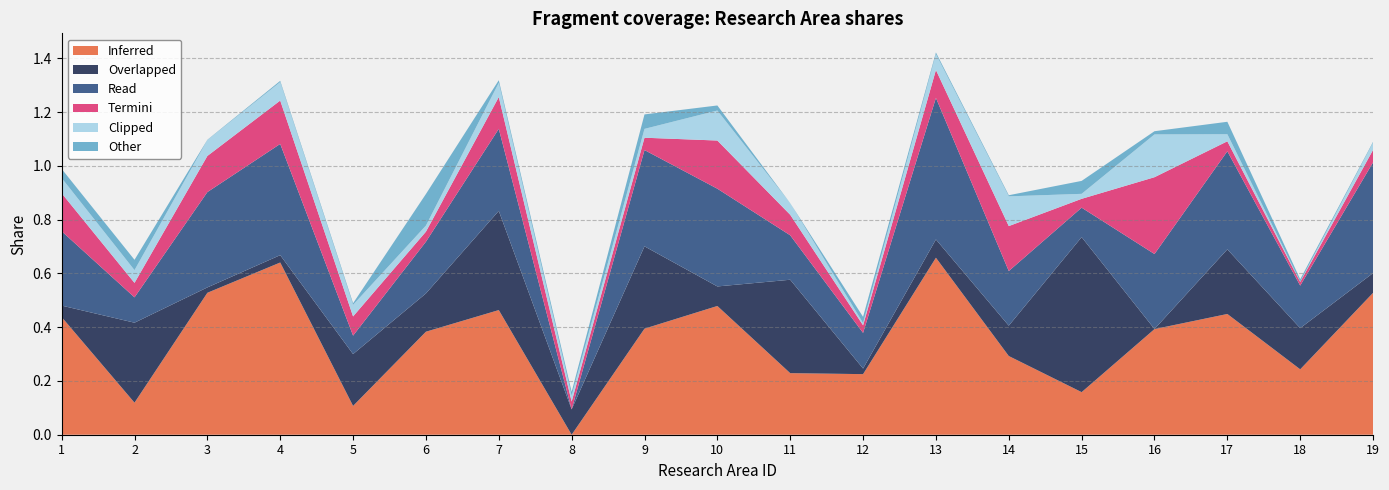

Reading left to right, extract all data points from this chart.

情報41: 1=0.4	2=0.1	3=0.5	4=0.6	5=0.1	6=0.4	7=0.5	8=0.0	9=0.4	10=0.5	11=0.2	12=0.2	13=0.7	14=0.3	15=0.2	16=0.4	17=0.4	18=0.2	19=0.5
情報47: 1=0.3	2=0.1	3=0.4	4=0.4	5=0.1	6=0.2	7=0.3	8=0.0	9=0.4	10=0.4	11=0.2	12=0.1	13=0.5	14=0.2	15=0.1	16=0.3	17=0.4	18=0.2	19=0.4
情報49: 1=0.0	2=0.0	3=0.0	4=0.0	5=0.0	6=0.1	7=0.0	8=0.0	9=0.1	10=0.0	11=0.0	12=0.0	13=0.0	14=0.0	15=0.0	16=0.0	17=0.0	18=0.0	19=0.0
情報43: 1=0.1	2=0.1	3=0.1	4=0.2	5=0.1	6=0.0	7=0.1	8=0.0	9=0.0	10=0.2	11=0.1	12=0.0	13=0.1	14=0.2	15=0.0	16=0.3	17=0.0	18=0.0	19=0.0
情報48: 1=0.1	2=0.0	3=0.1	4=0.1	5=0.0	6=0.0	7=0.1	8=0.0	9=0.0	10=0.1	11=0.0	12=0.0	13=0.1	14=0.1	15=0.0	16=0.2	17=0.0	18=0.0	19=0.0
情報52: 1=0.0	2=0.3	3=0.0	4=0.0	5=0.2	6=0.1	7=0.4	8=0.1	9=0.3	10=0.1	11=0.3	12=0.0	13=0.1	14=0.1	15=0.6	16=0.0	17=0.2	18=0.2	19=0.1